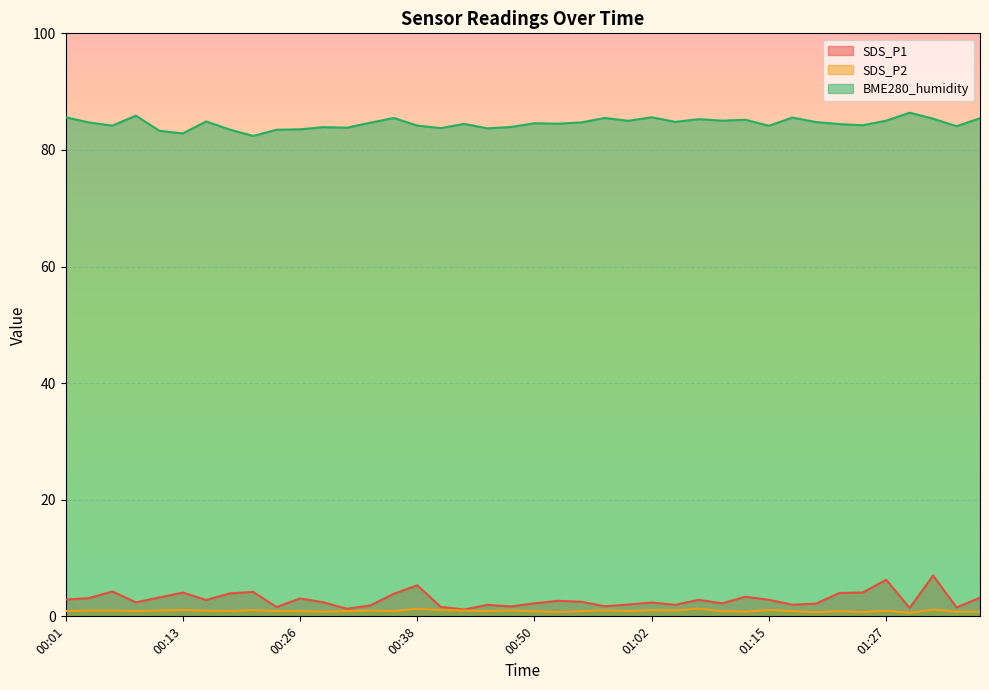

What is the greatest value displayed?

86.4